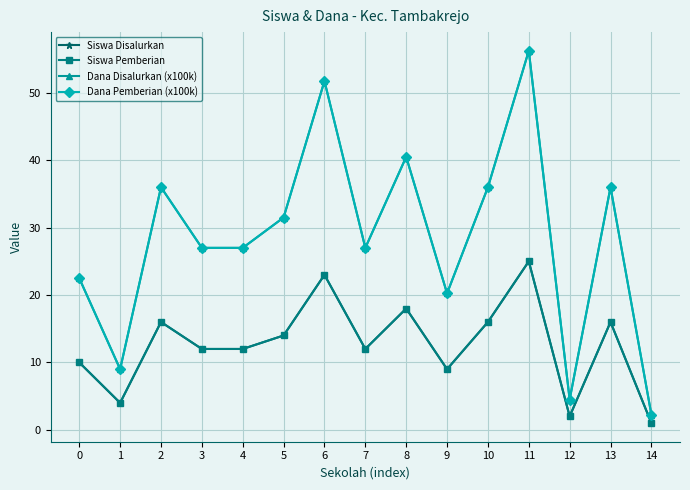

Does the chart have visible grid lines?

Yes